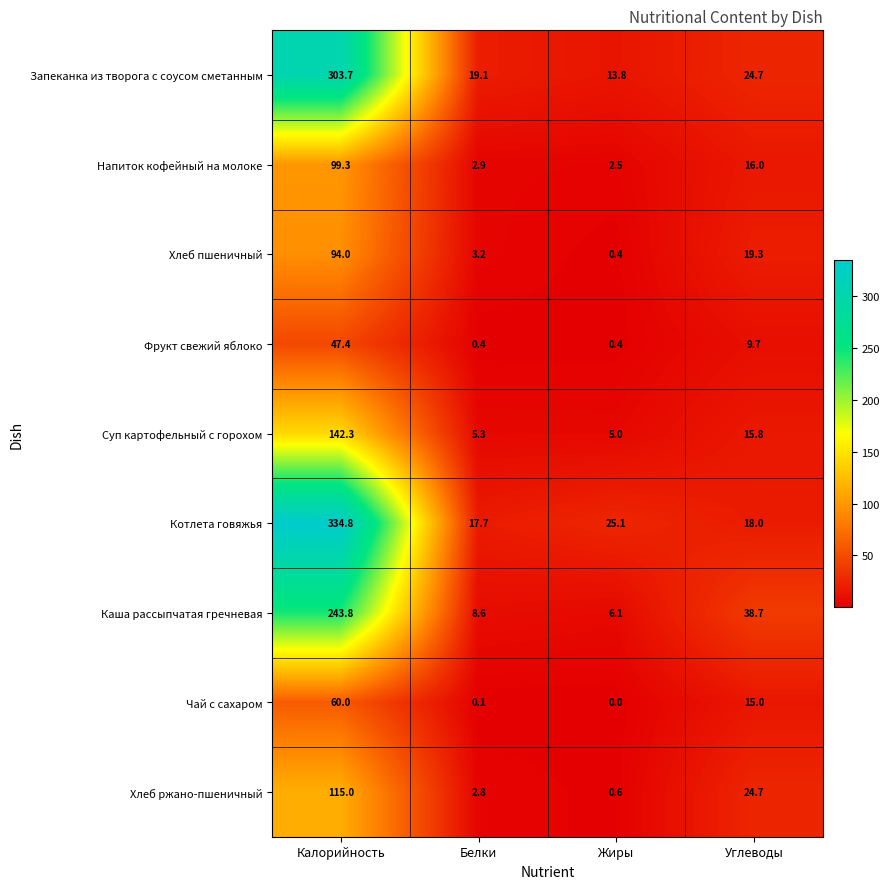

Which series has the widest spread of values?

Котлета говяжья